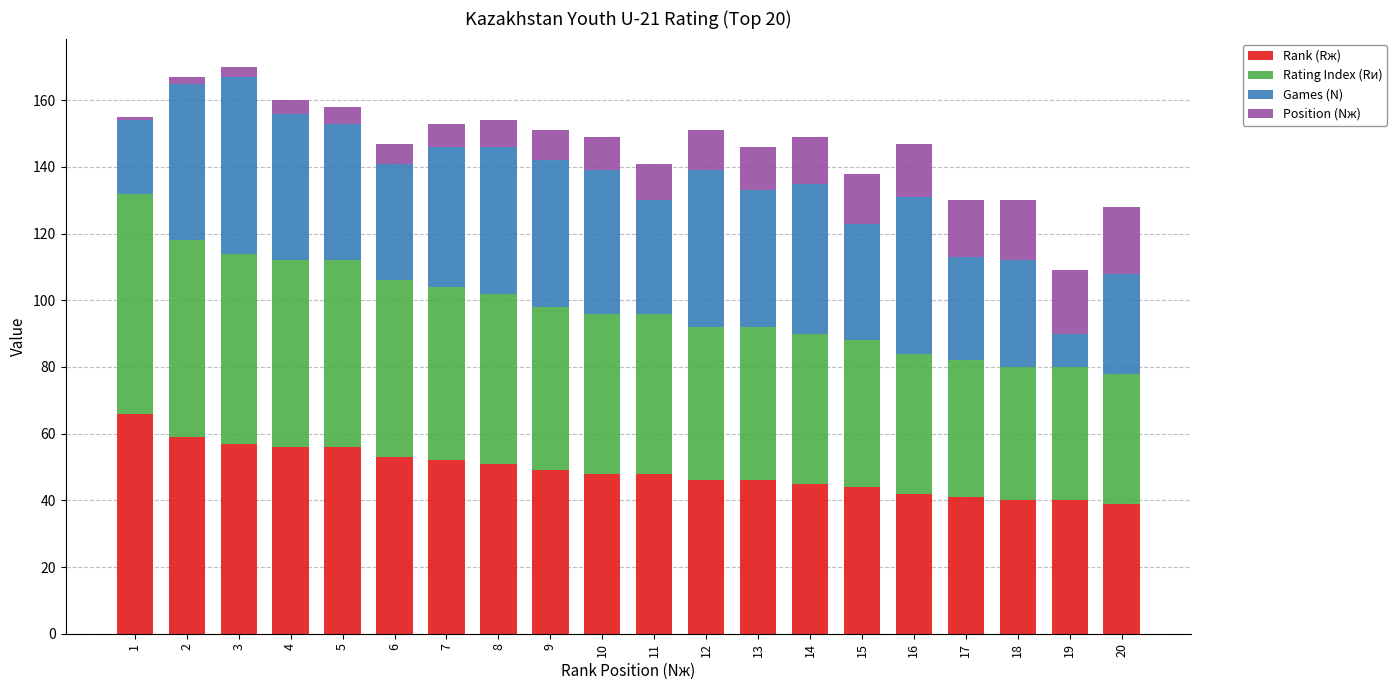

What is the highest value of the Rank (Rж) series?

66